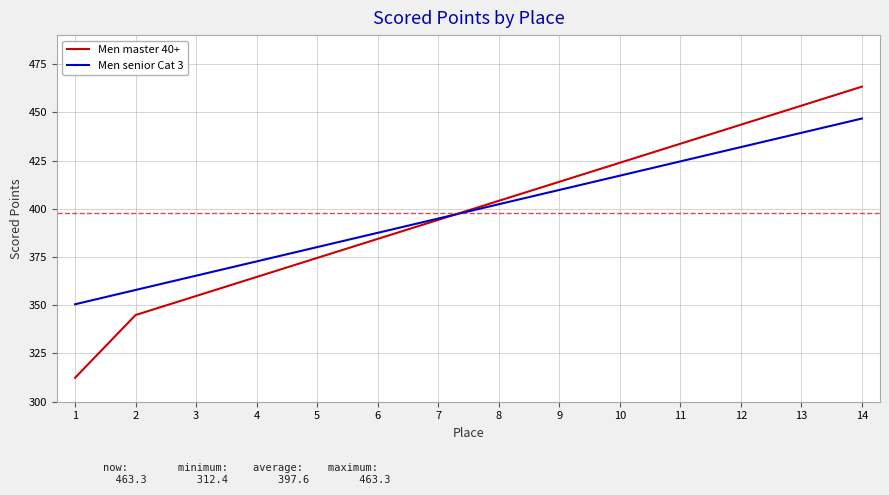

What is the approximate value of Men master 40+ at 9?

414.0